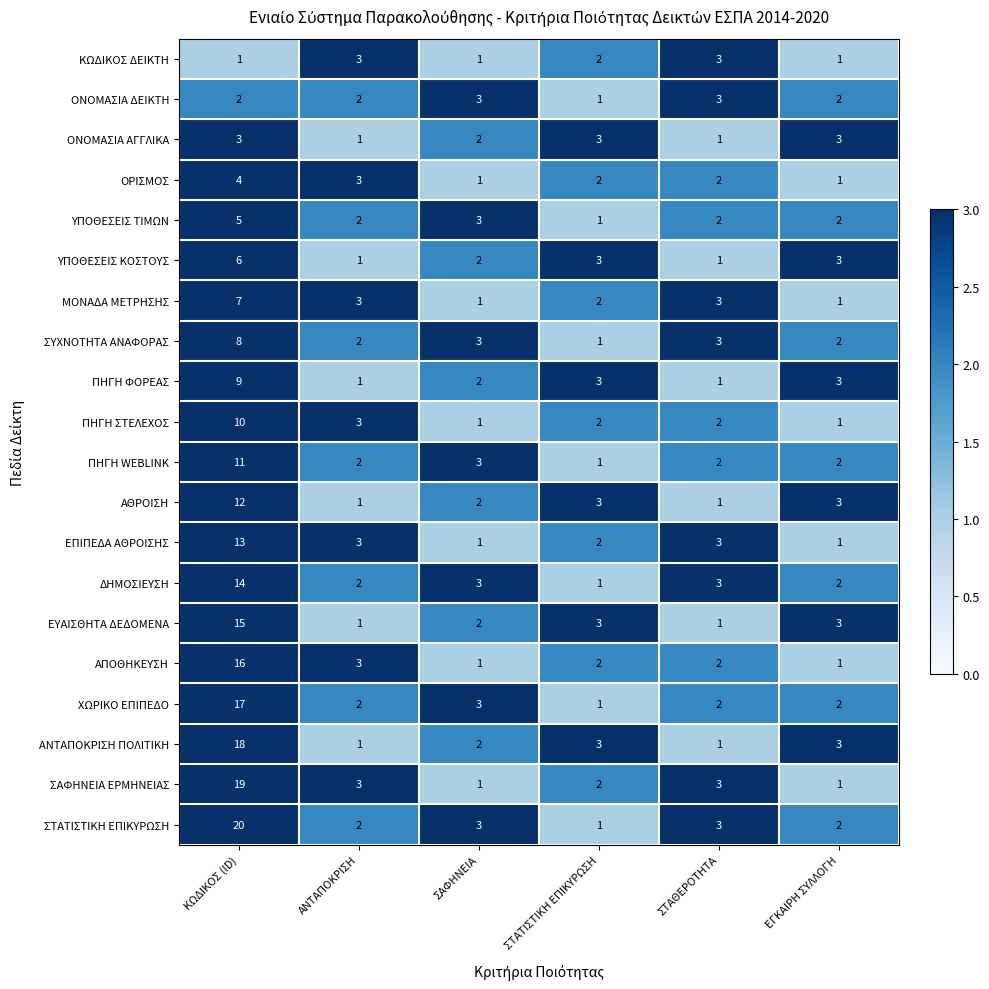

The value of ΟΝΟΜΑΣΙΑ ΑΓΓΛΙΚΑ at ΚΩΔΙΚΟΣ (ID) is 4. True or false?

False